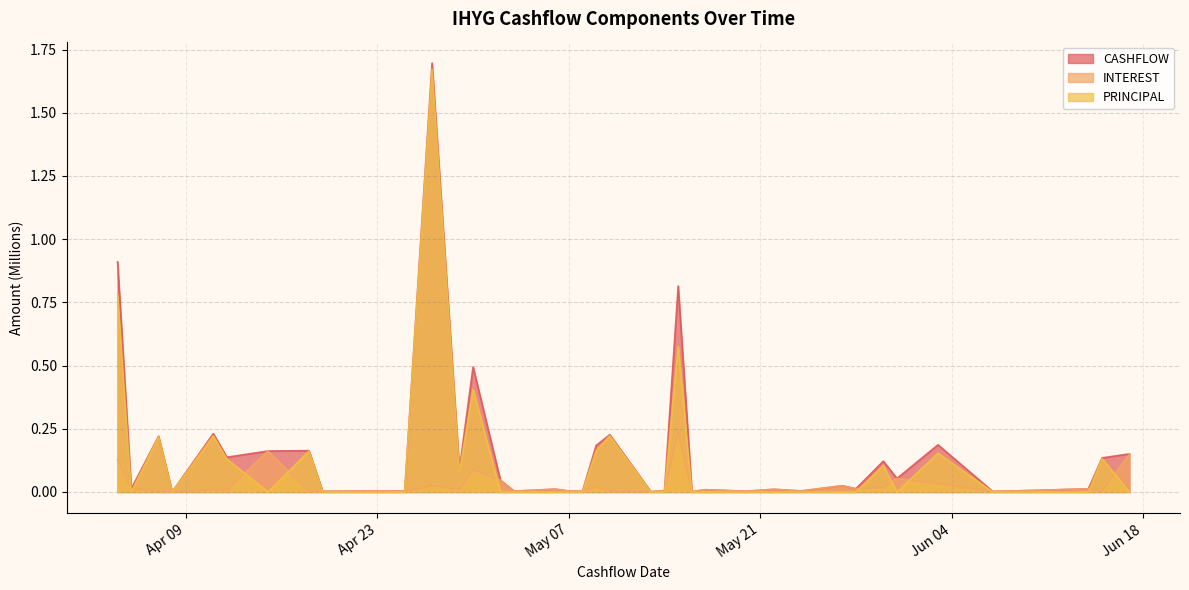

How many lines are shown in the chart?

3